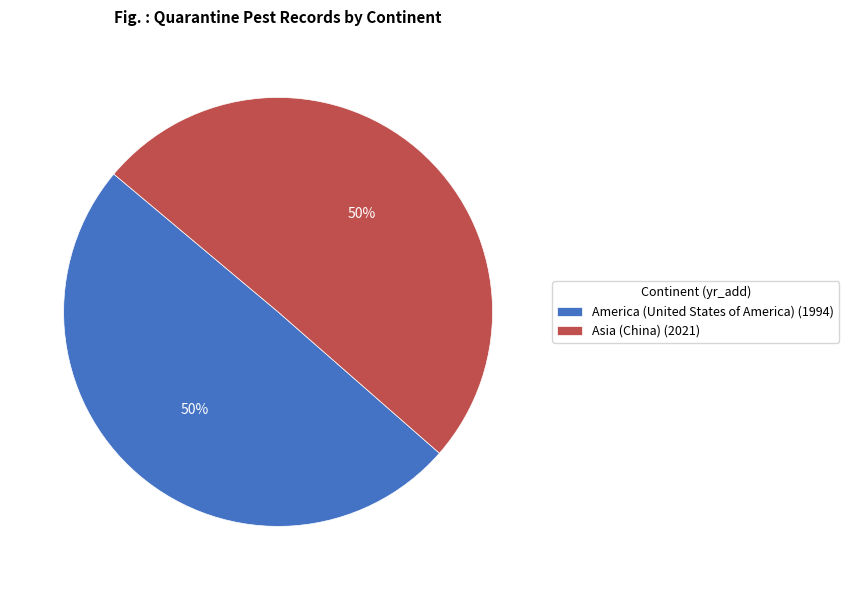

To the nearest percent, what portion does Asia (China) (2021) represent?

50%